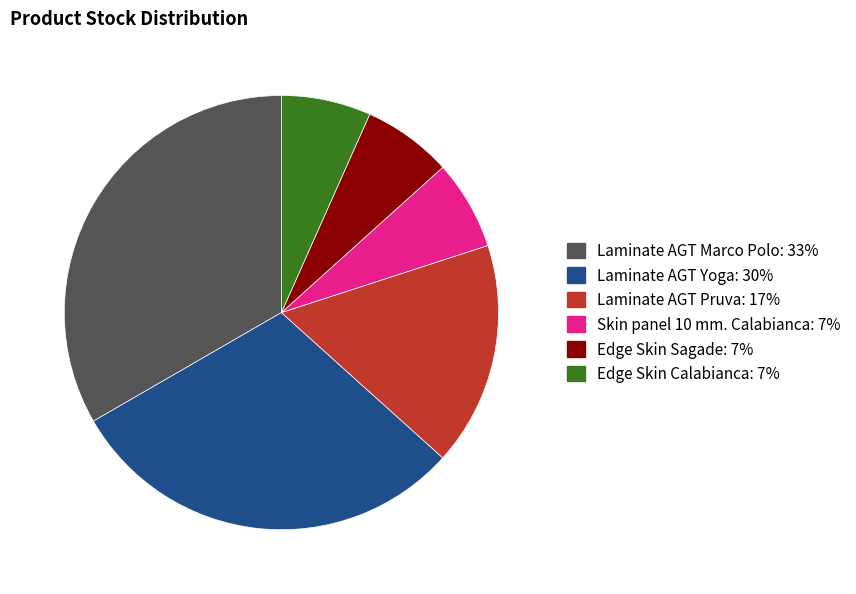

Is Laminate AGT Marco Polo the majority of the pie?

No